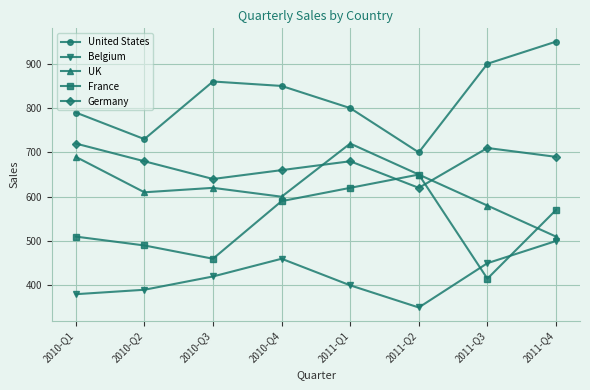

What is the total value across all series at 2011-Q2?

2970